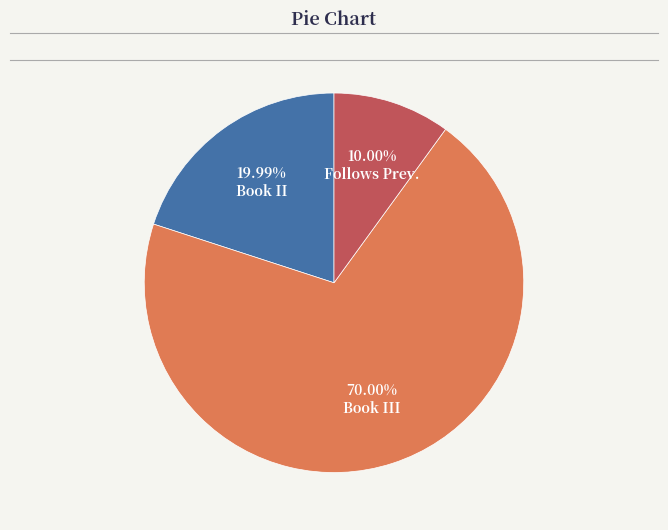

Which slice is the largest?

Book III